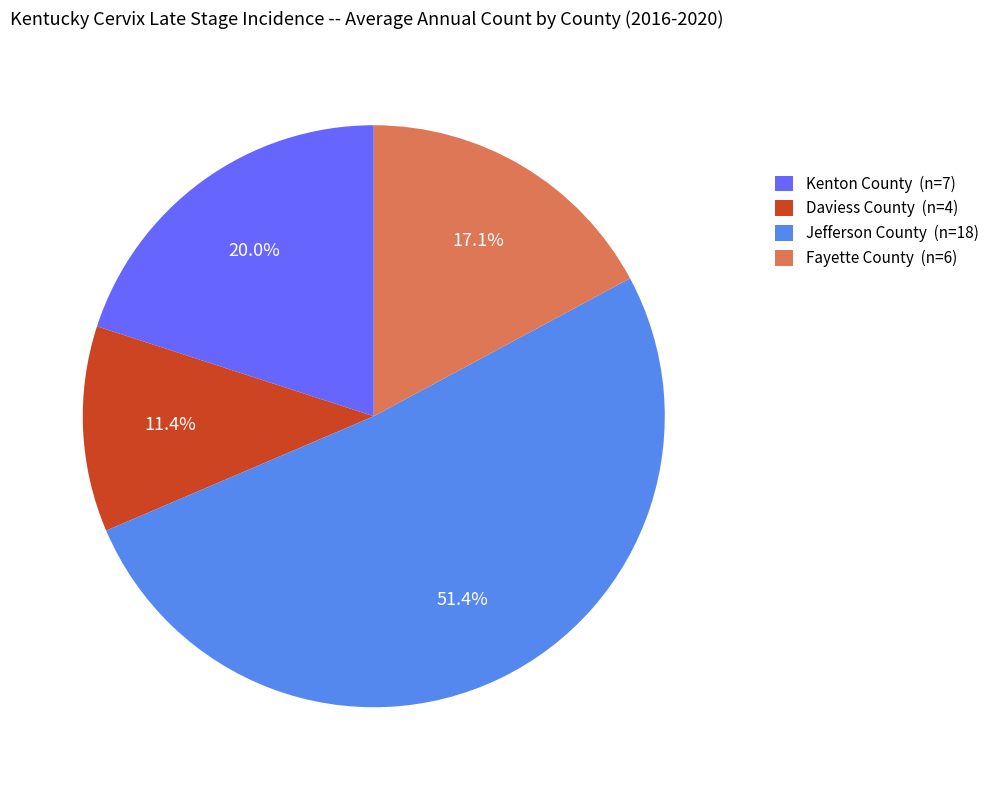

Which has a higher value, Kenton County or Jefferson County?

Jefferson County